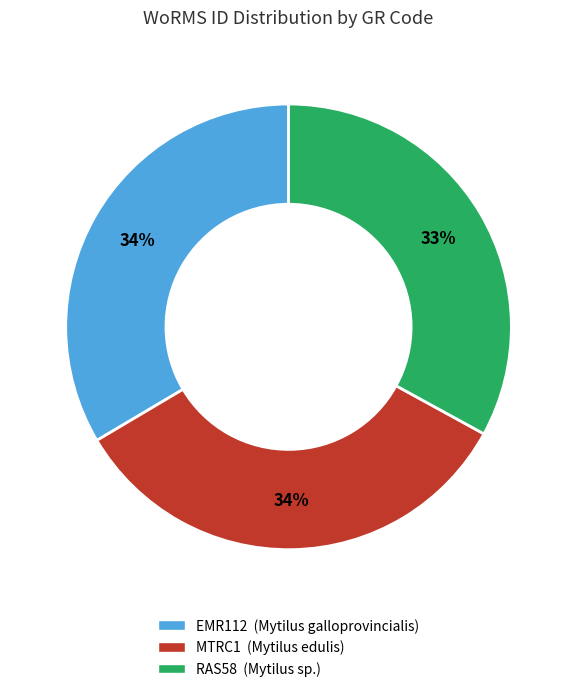

What percentage is the RAS58 slice, to the nearest percent?

33%